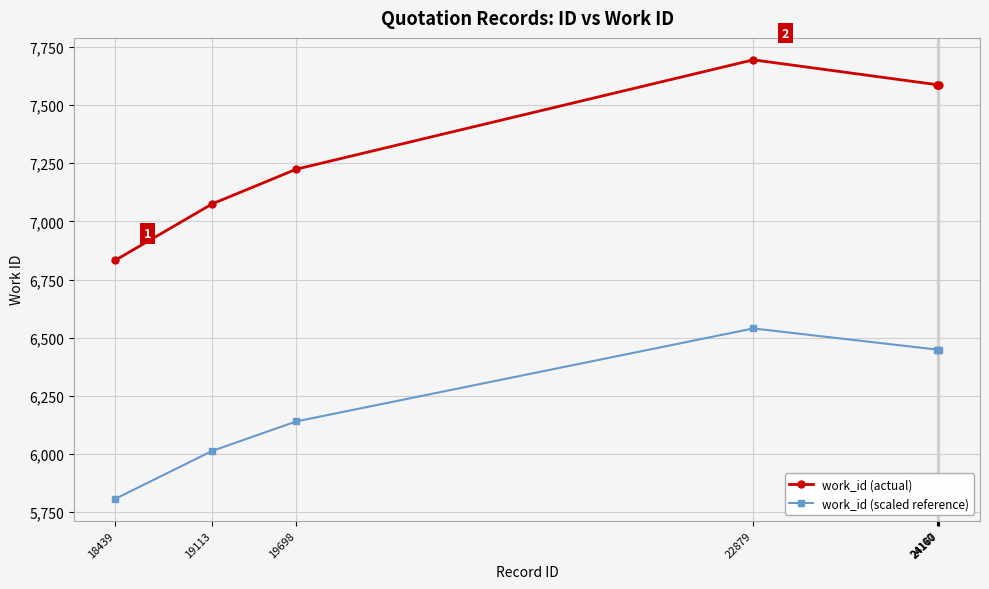

List the series in order of their overall mean, lowest first.

work_id (scaled reference), work_id (actual)